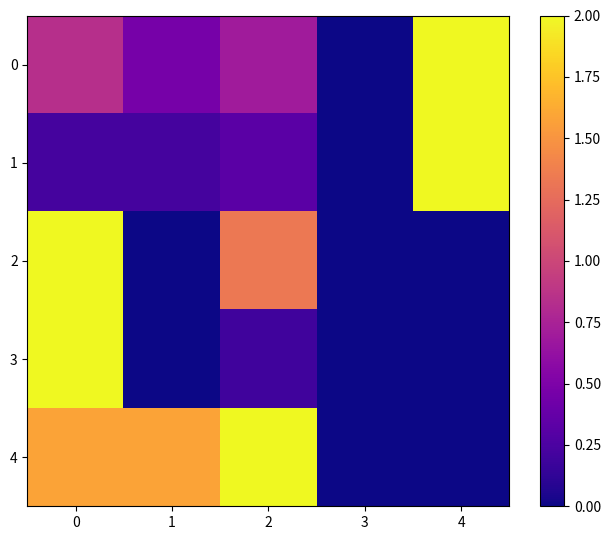

What is the difference between the highest and lowest values at 1?

1.6